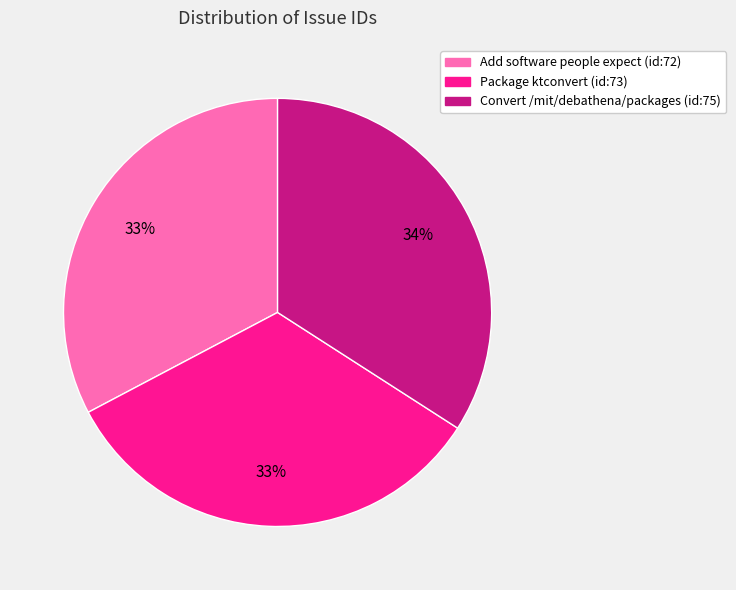

Is there any slice that represents more than half of the pie?

No